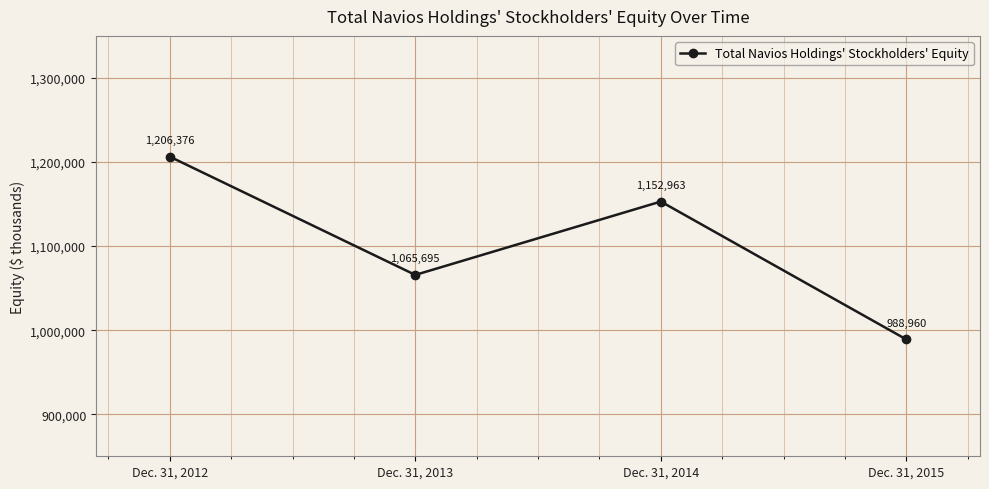

At which category does the data reach its first local valley?

Dec. 31, 2013